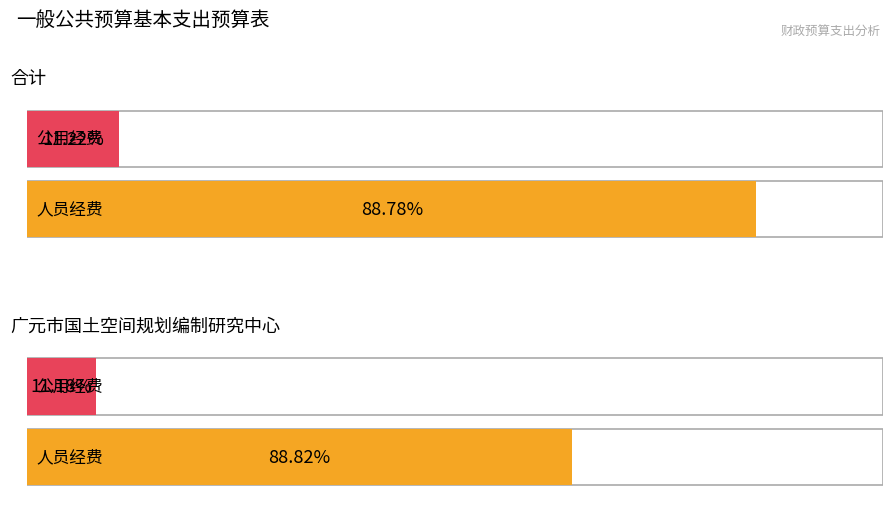

What are all the series names shown in the legend?

人员经费, 公用经费